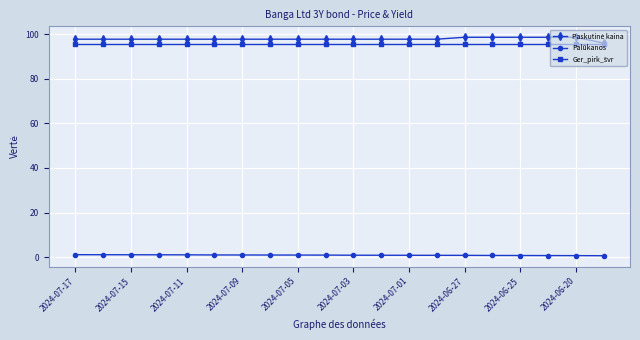

At how many categories does at least one series exceed 9?

20